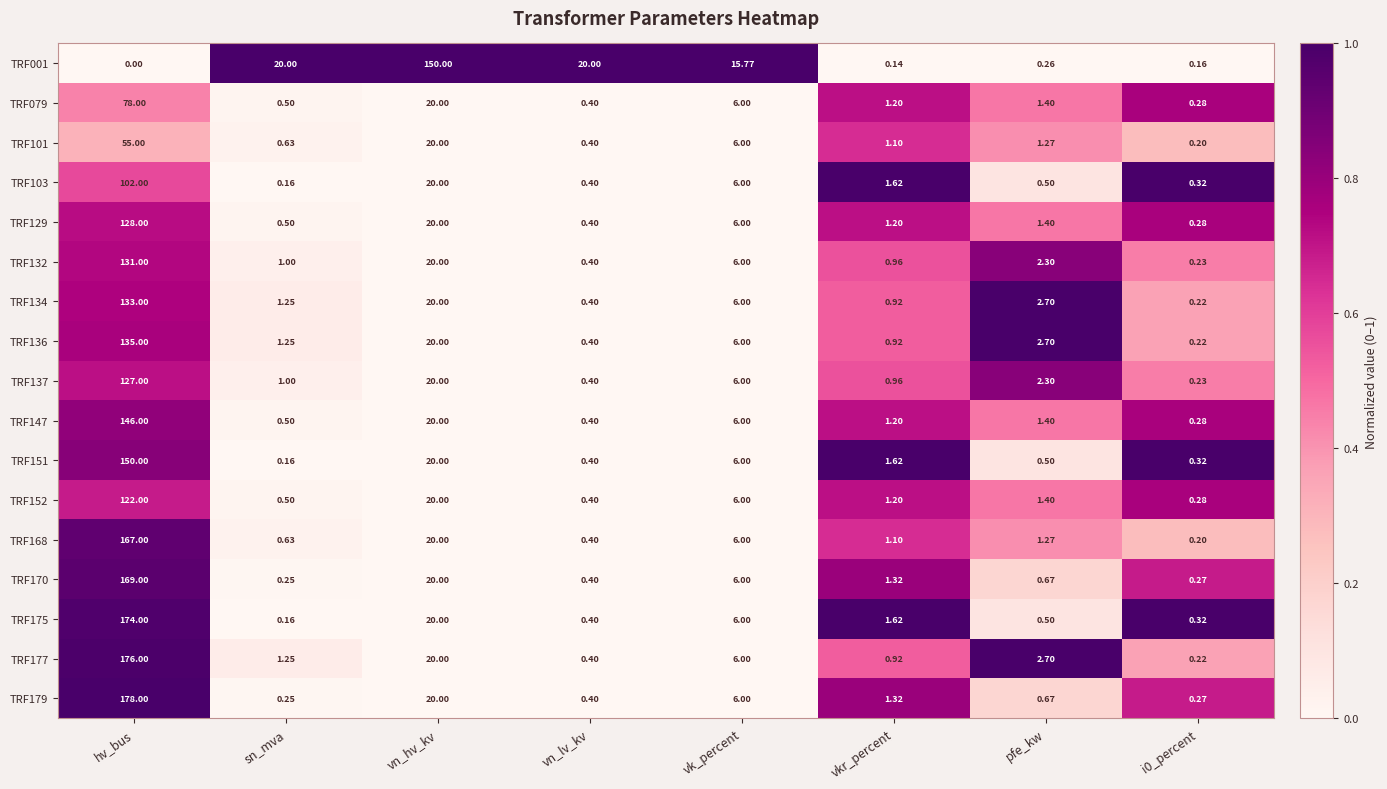

At which category is the sum across all series the highest?

hv_bus